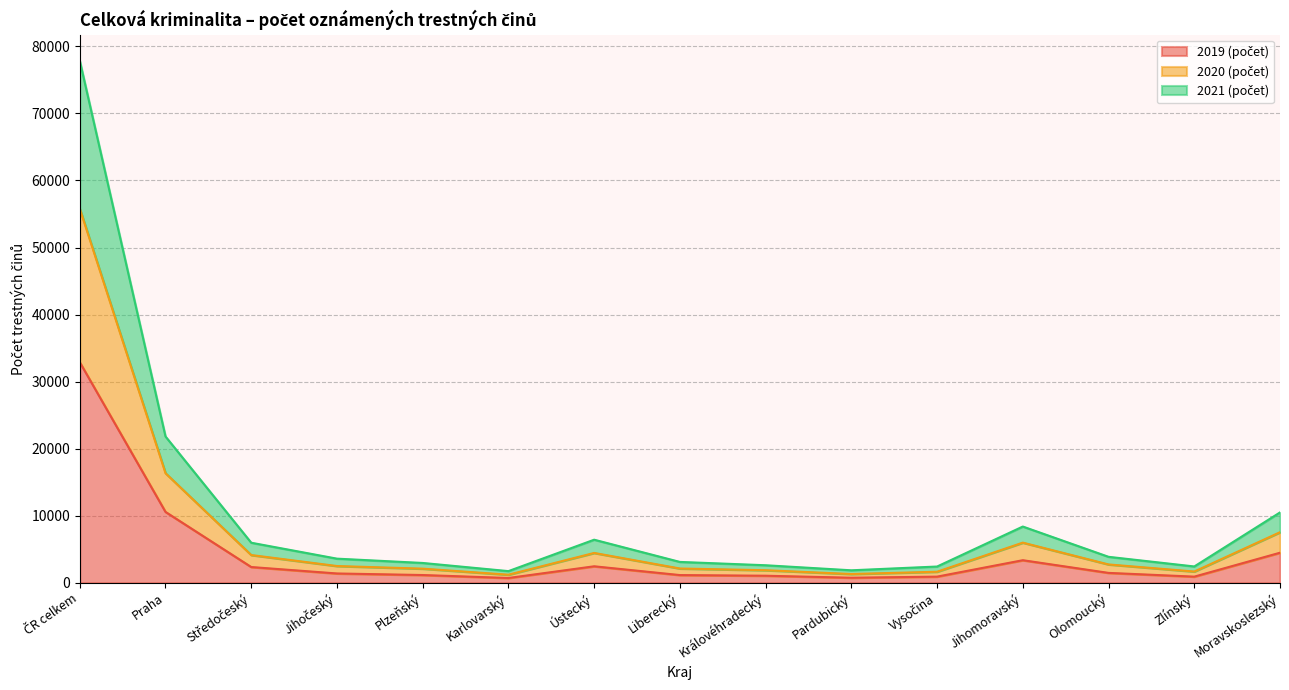

True or false: 2020 (počet) and 2021 (počet) intersect in this chart.

False